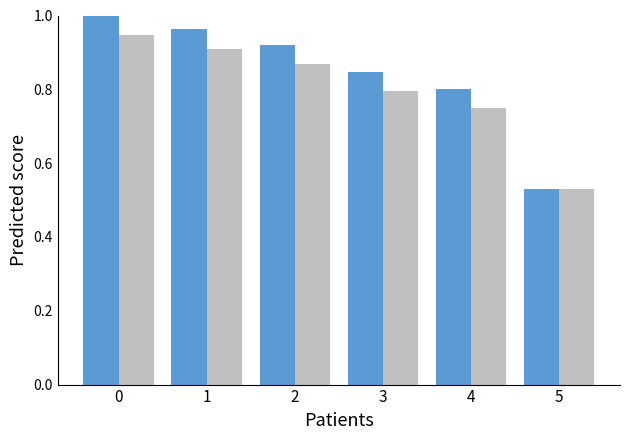

What is the total value across all series at 4?

1.5